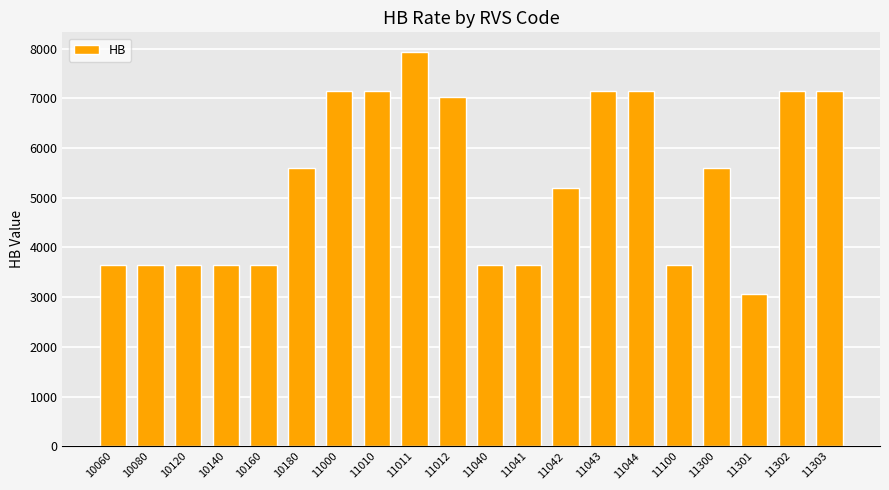

Is it true that the value at 10160 is 1334.8?

False